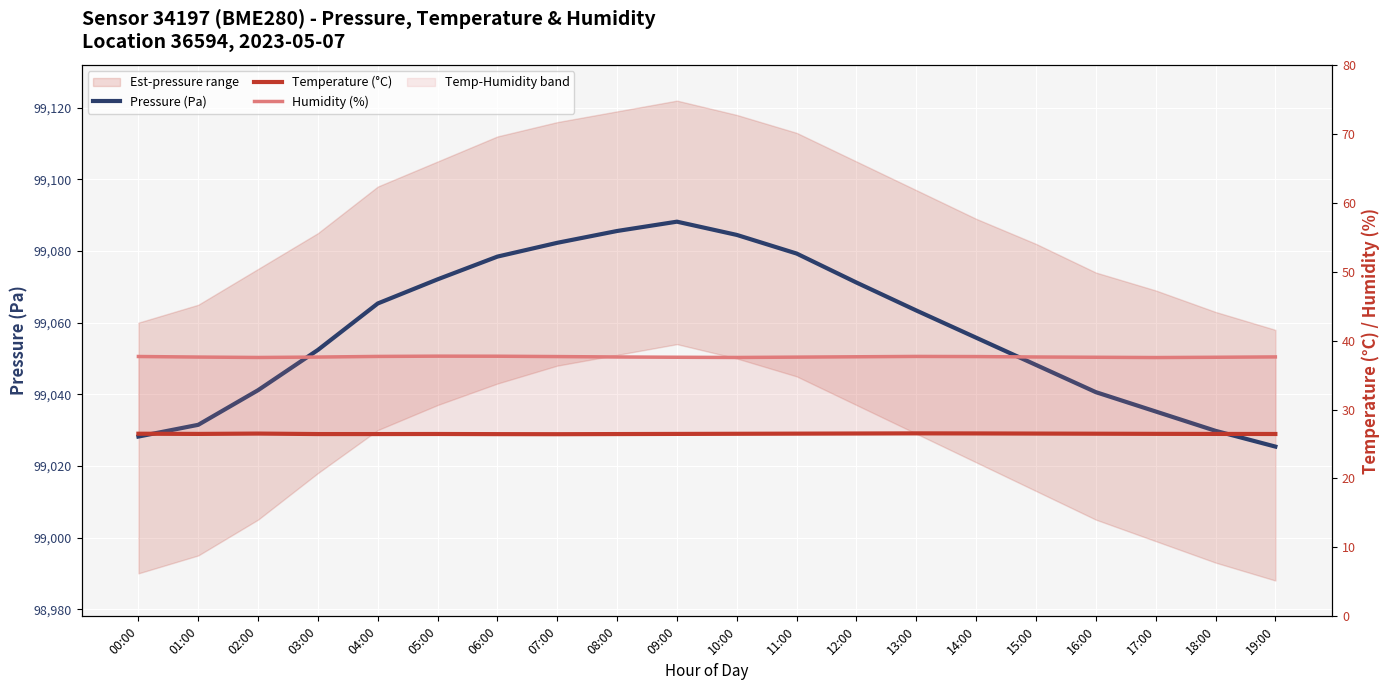

At which category is the sum across all series the highest?

09:00